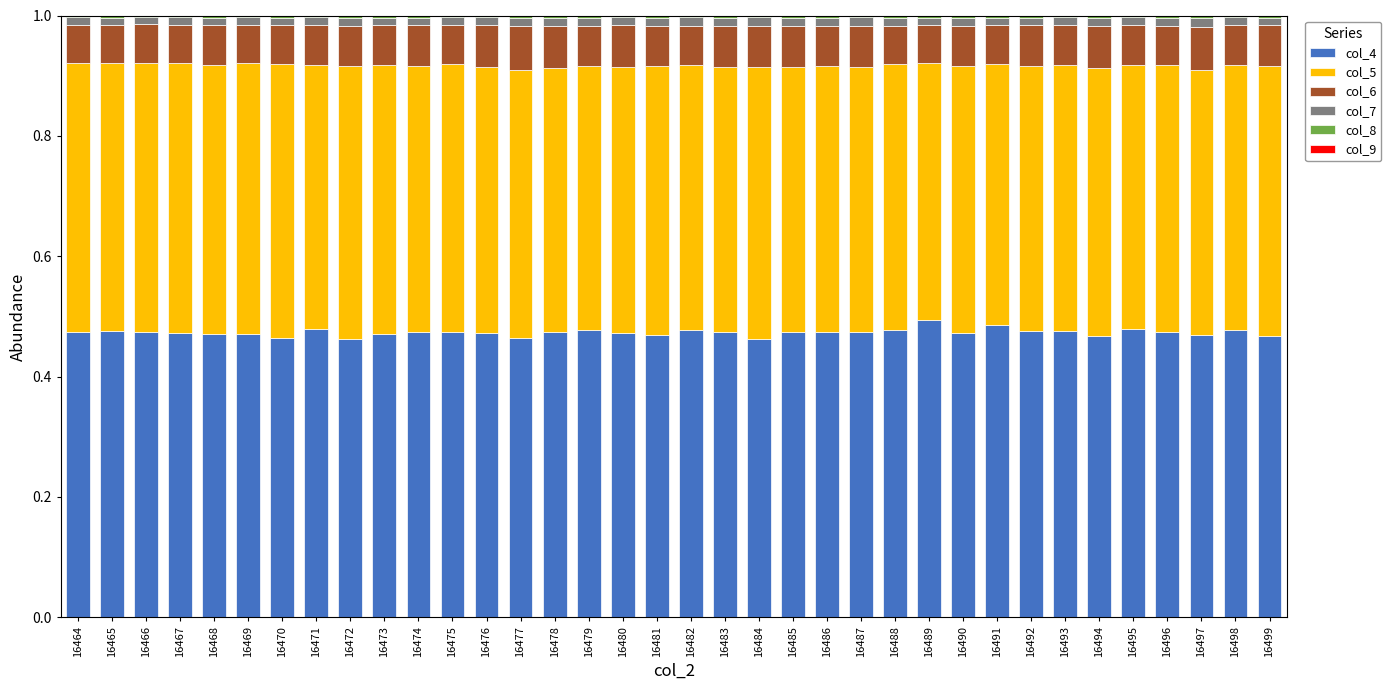

What is the average value of the col_6 series?

0.1